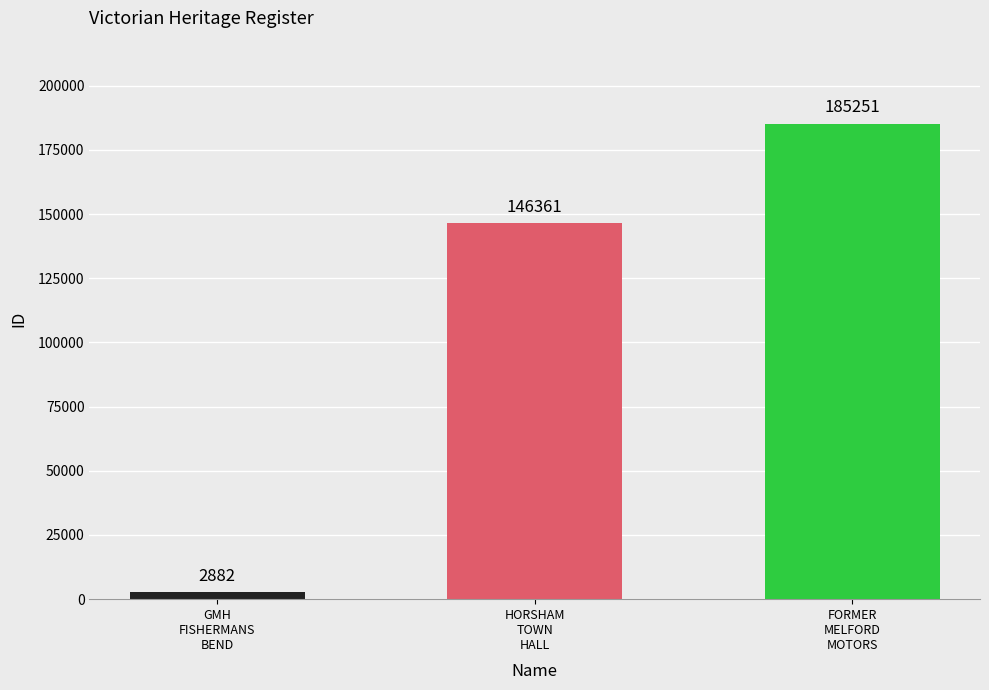

The chart shows a value of 2882 at GMH
FISHERMANS
BEND. True or false?

True